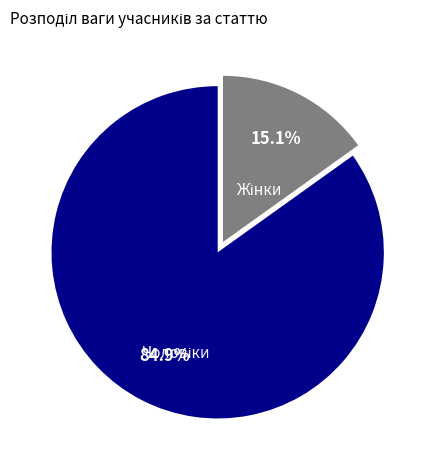

Count the number of slices in the pie.

2